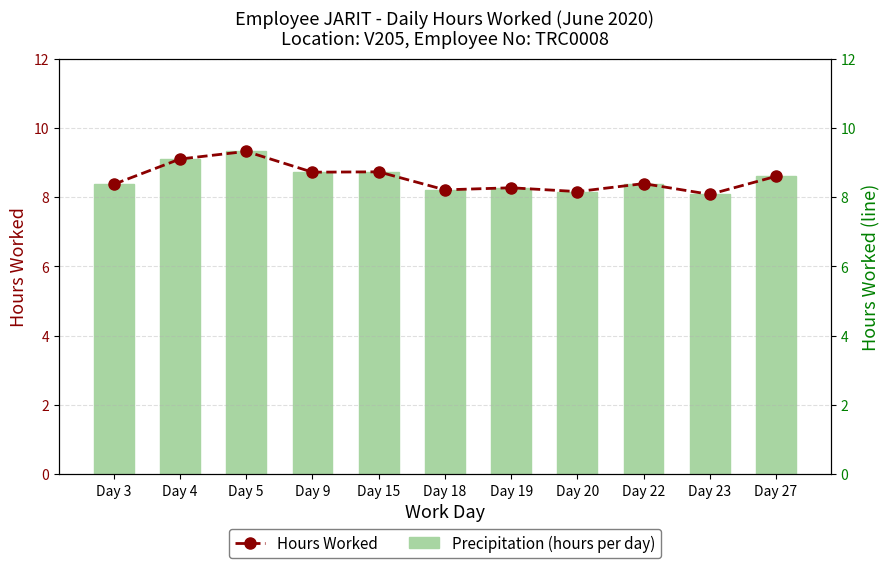

How many groups of bars are there?

11